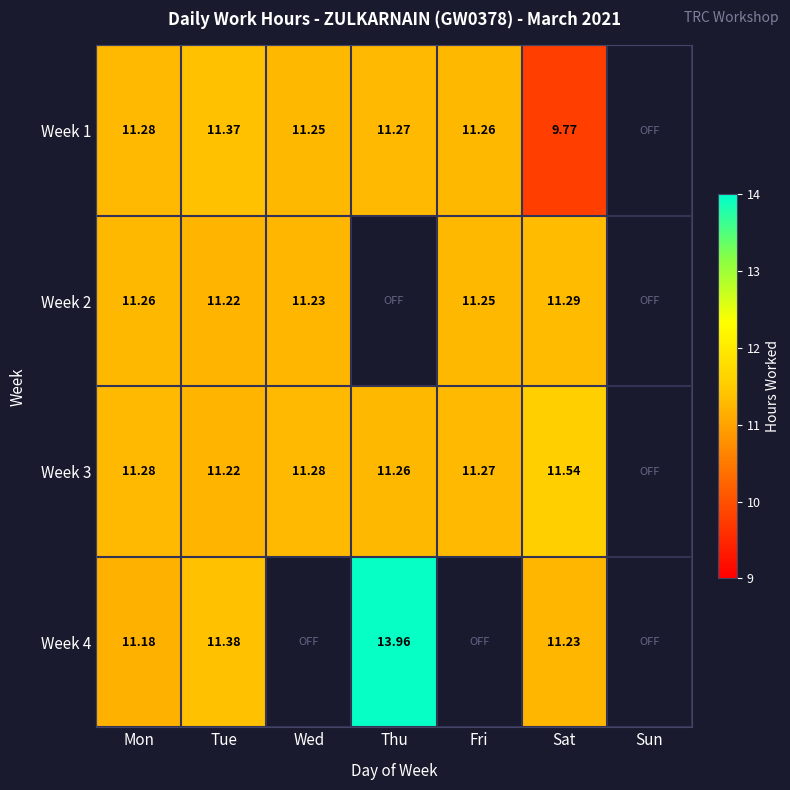

Is the value of Week 3 at Wed greater than the value of Week 1 at Wed?

Yes